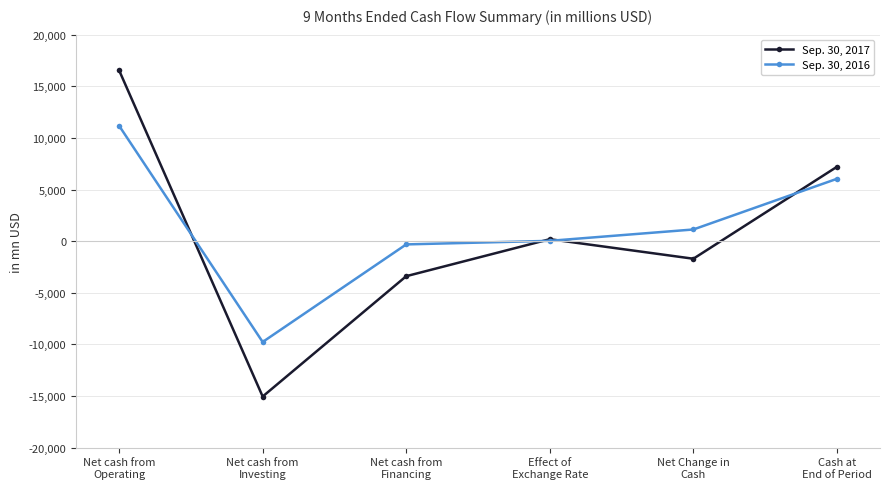

What is the value of the Sep. 30, 2016 point at the 1st from the left?

11178